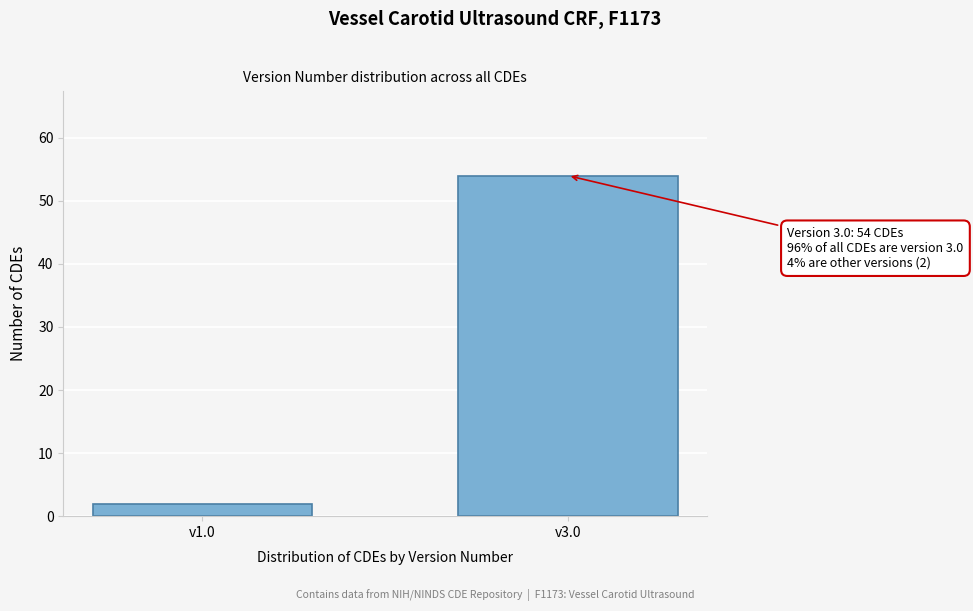

Reading left to right, transcribe all the data shown in this chart.

2	54